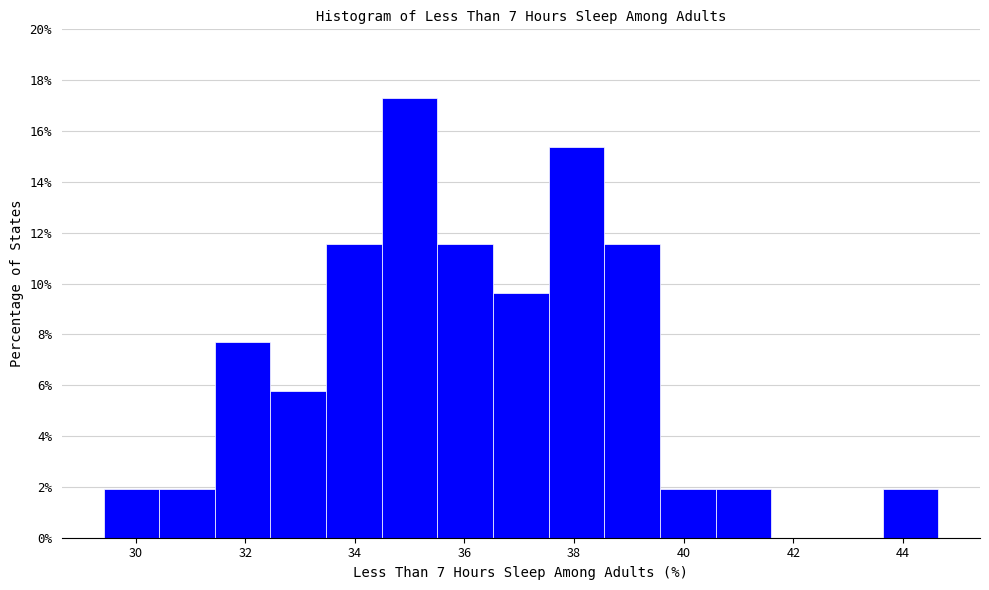

What is the height of the bar covering 39.6 to 40.6 on the x-axis? Neither the bar edges nor the heights are printed on the chart, so give them approximately, as read against the axes.

2.0